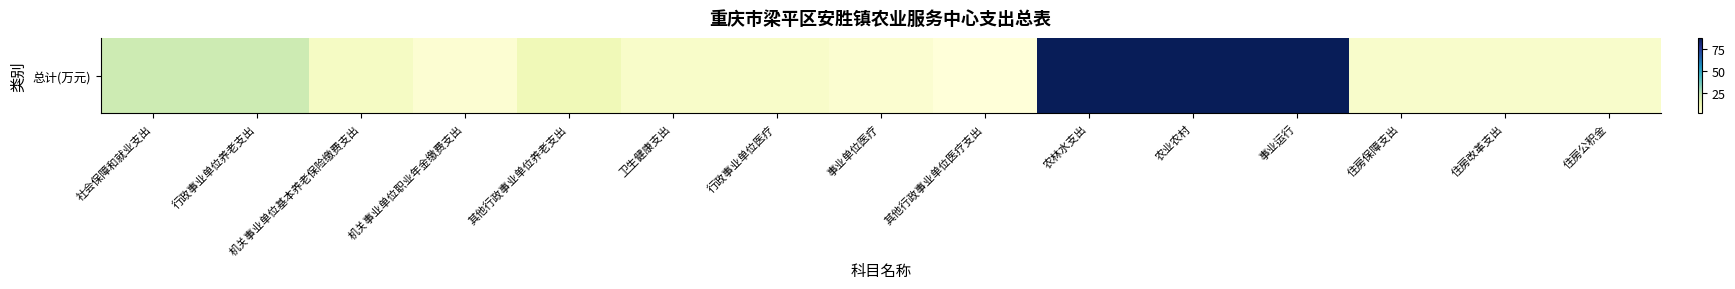

What is the difference between the second highest and second lowest values?

84.4